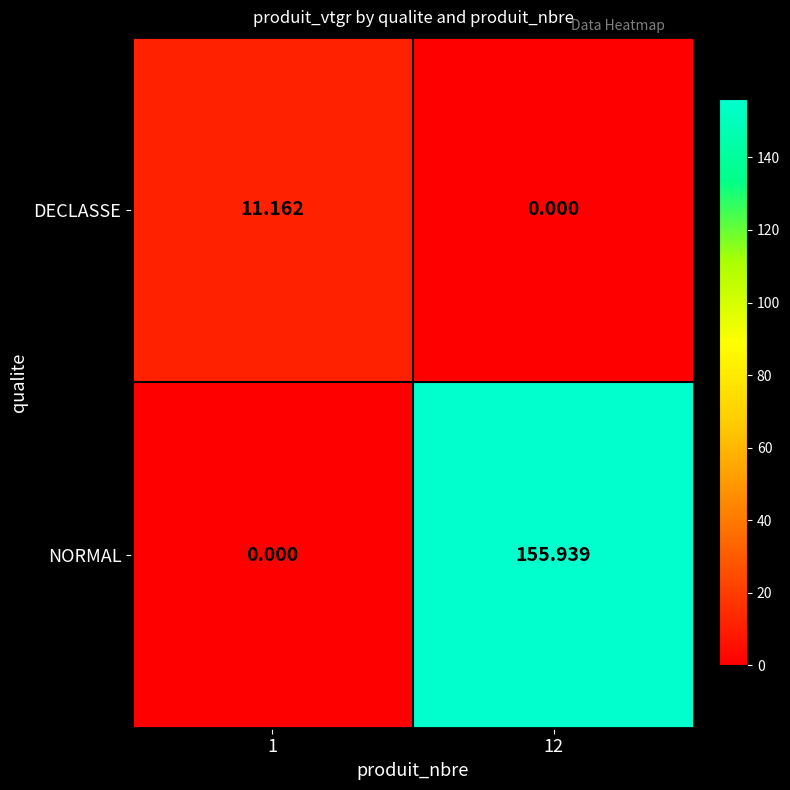

Rank the series at 12 from lowest to highest value.

DECLASSE, NORMAL